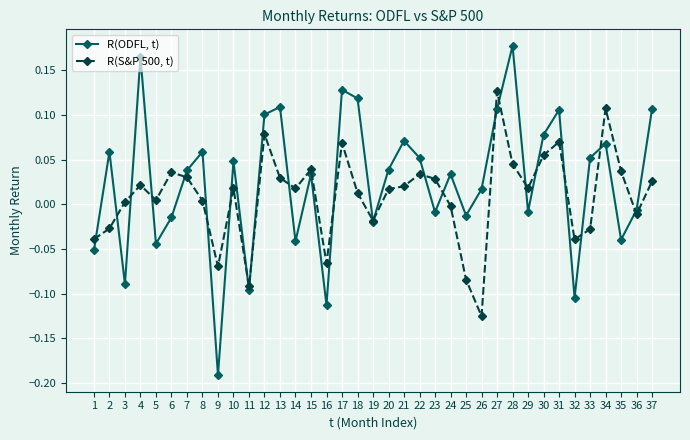

Is the value of R(ODFL, t) at 23 greater than the value of R(S&P 500, t) at 28?

No